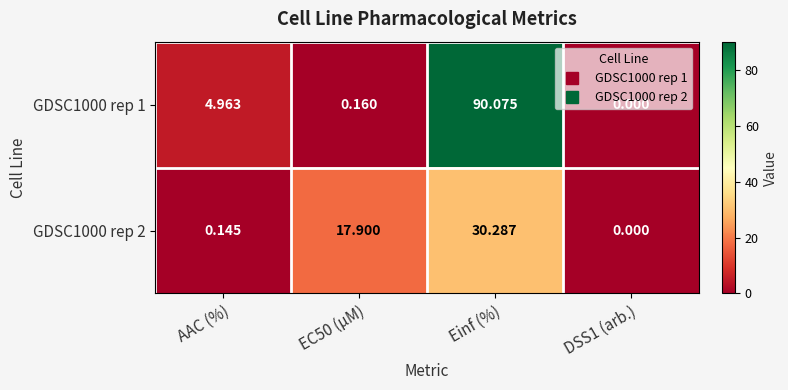

At which label does GDSC1000 rep 1 first exceed 4?

AAC (%)